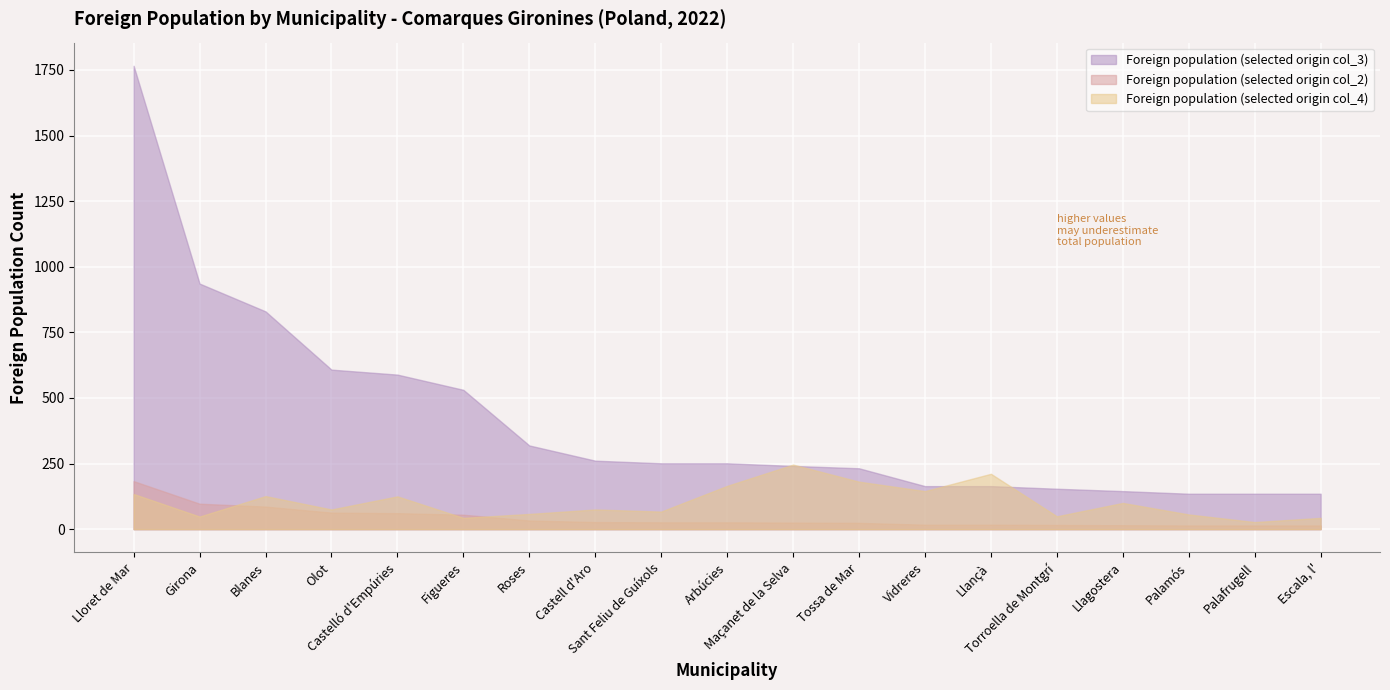

At how many categories does at least one series exceed 282?

7